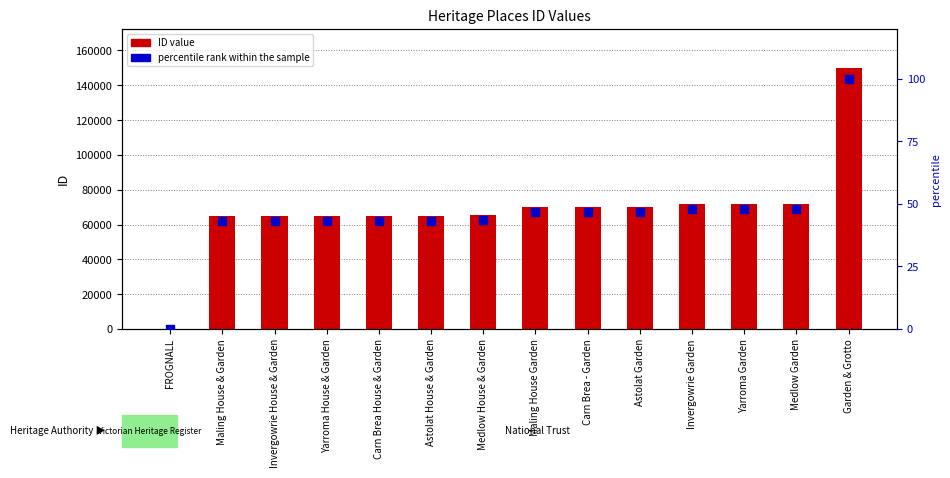

What are all the series names shown in the legend?

ID value, percentile rank within the sample